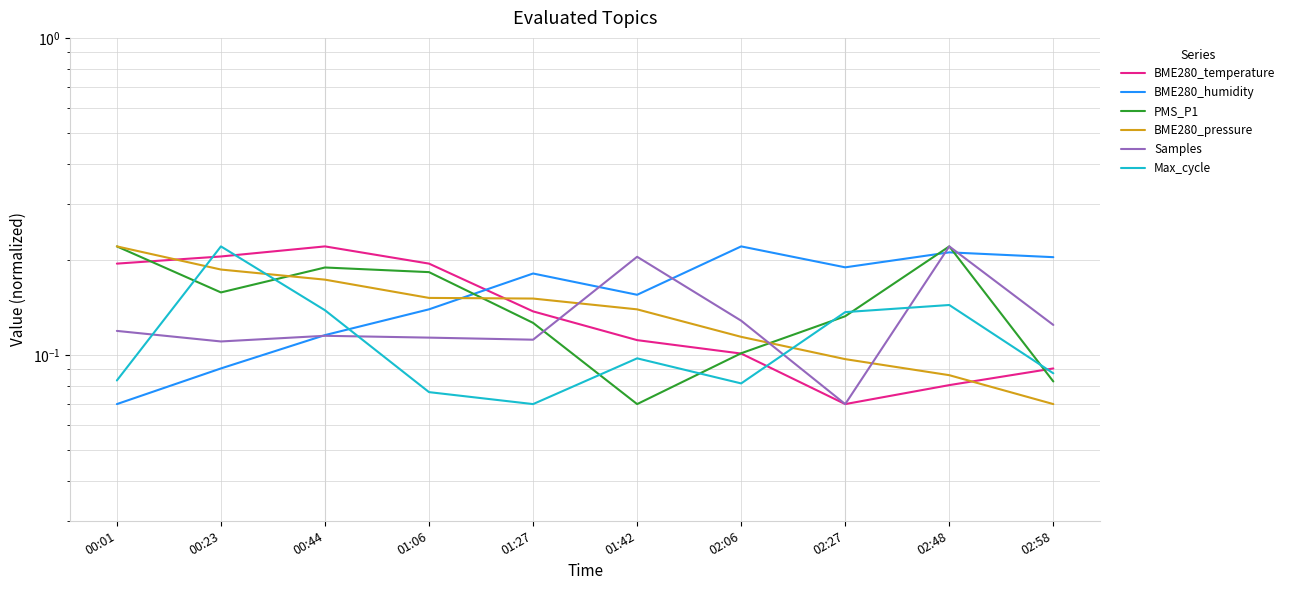

True or false: BME280_pressure has more than 0 interior local peaks.

False